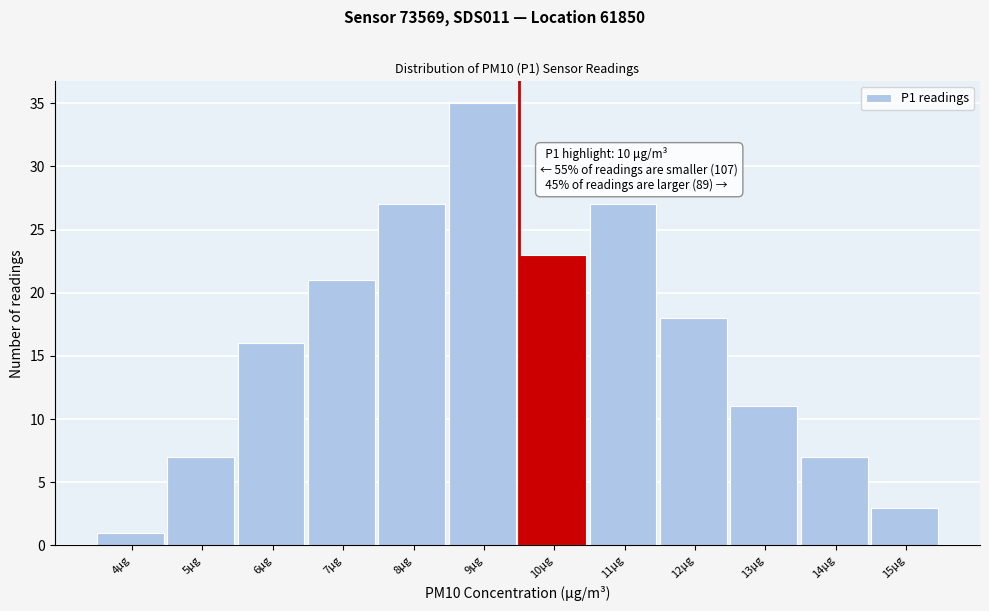

Reading left to right, extract all data points from this chart.

1	7	16	21	27	35	23	27	18	11	7	3